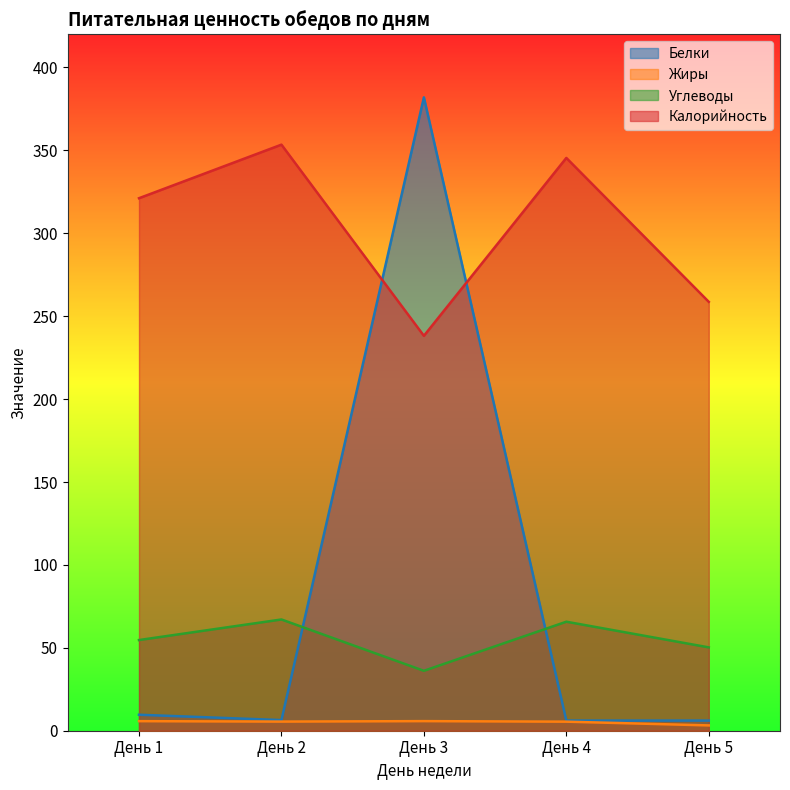

Which label corresponds to the largest value in the chart?

День 3